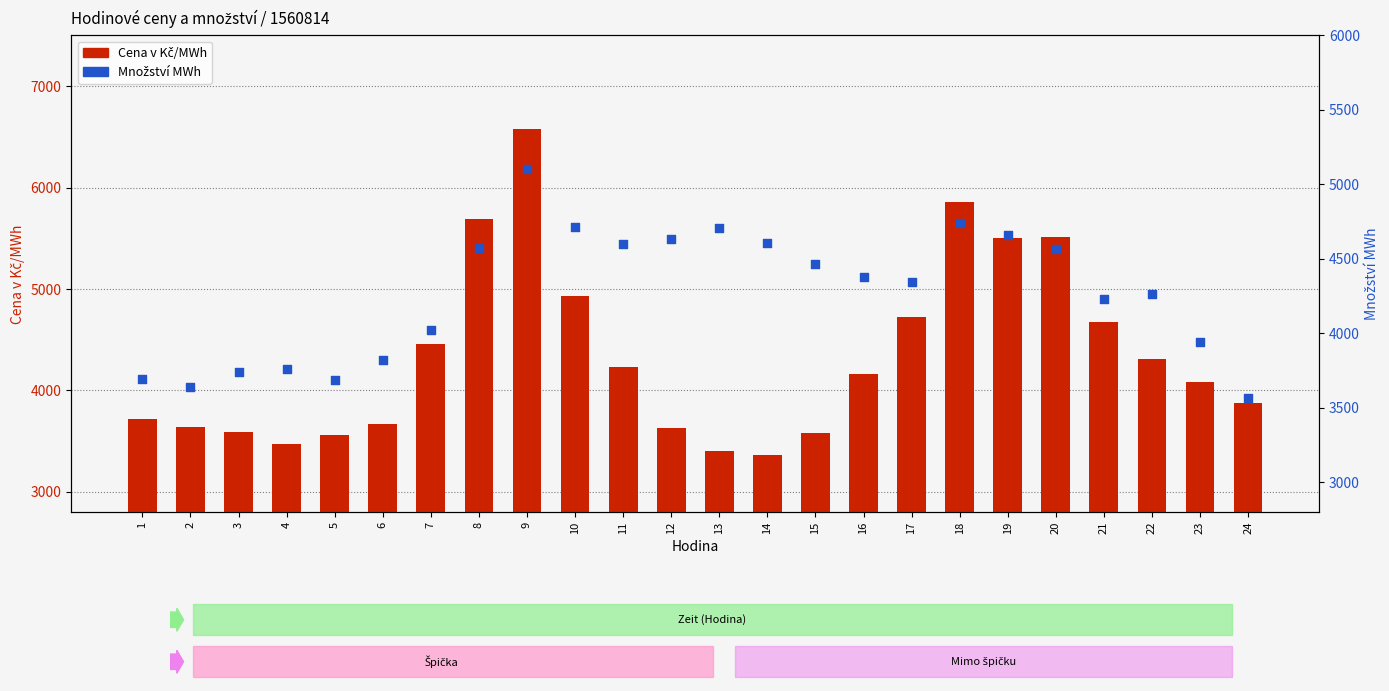

Which series contains the highest Y value?

Cena v Kč/MWh